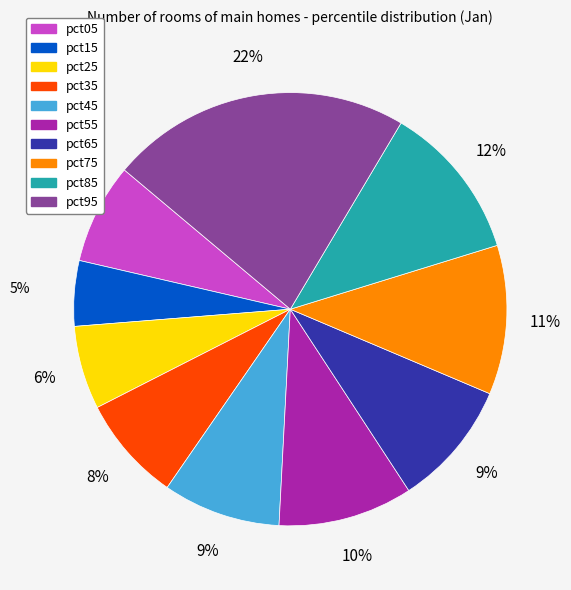

Is it true that pct45 is 9% of the pie?

True